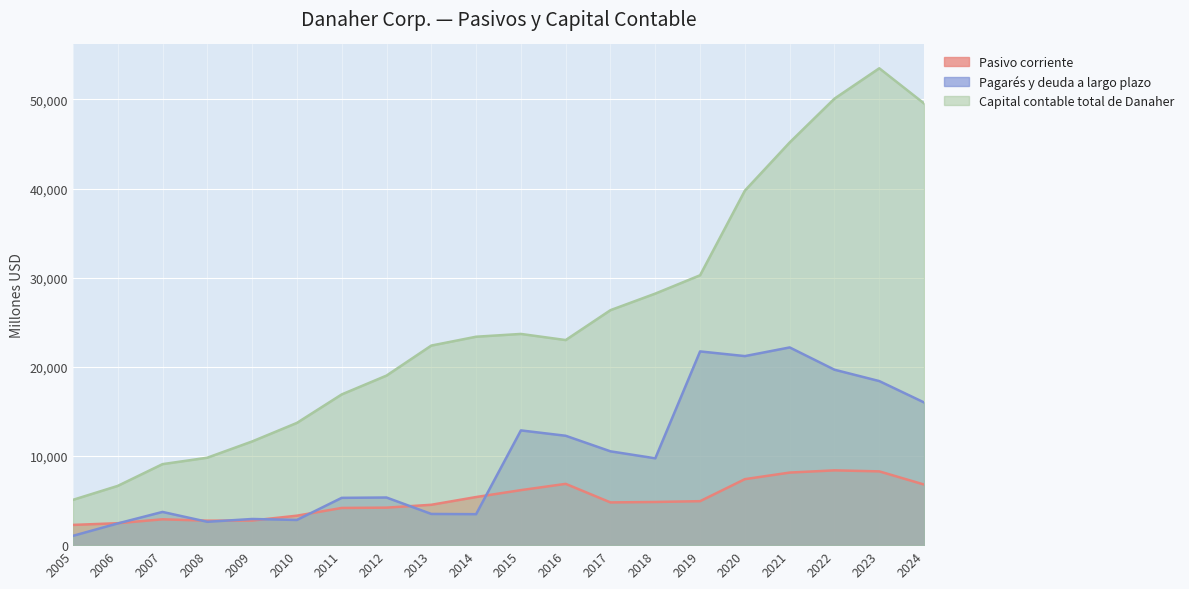

What is the average value of the Pagarés y deuda a largo plazo series?

9890